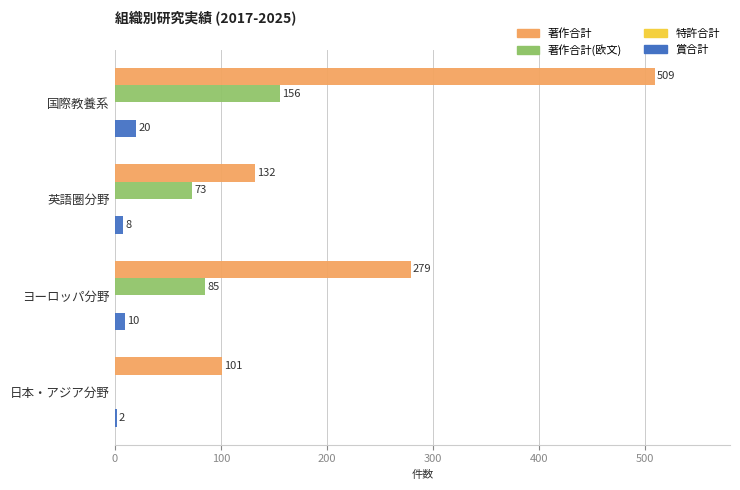

What is the sum of the 著作合計 values at 日本・アジア分野 and ヨーロッパ分野?

380